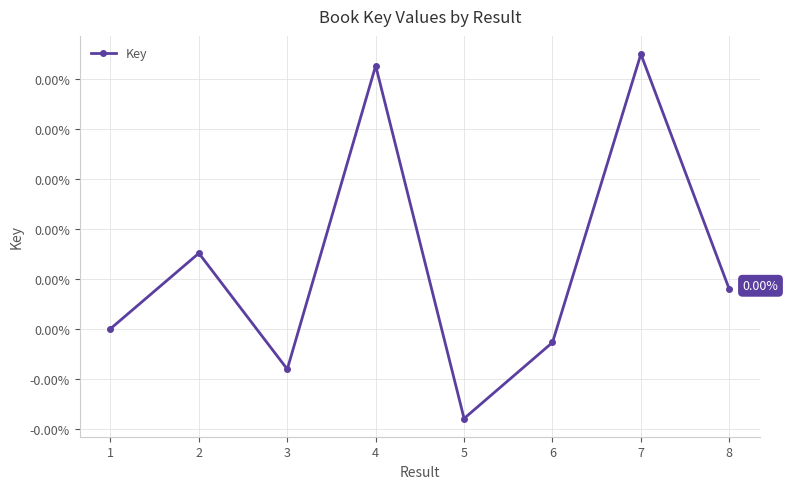

Which has a higher value, 3 or 5?

3